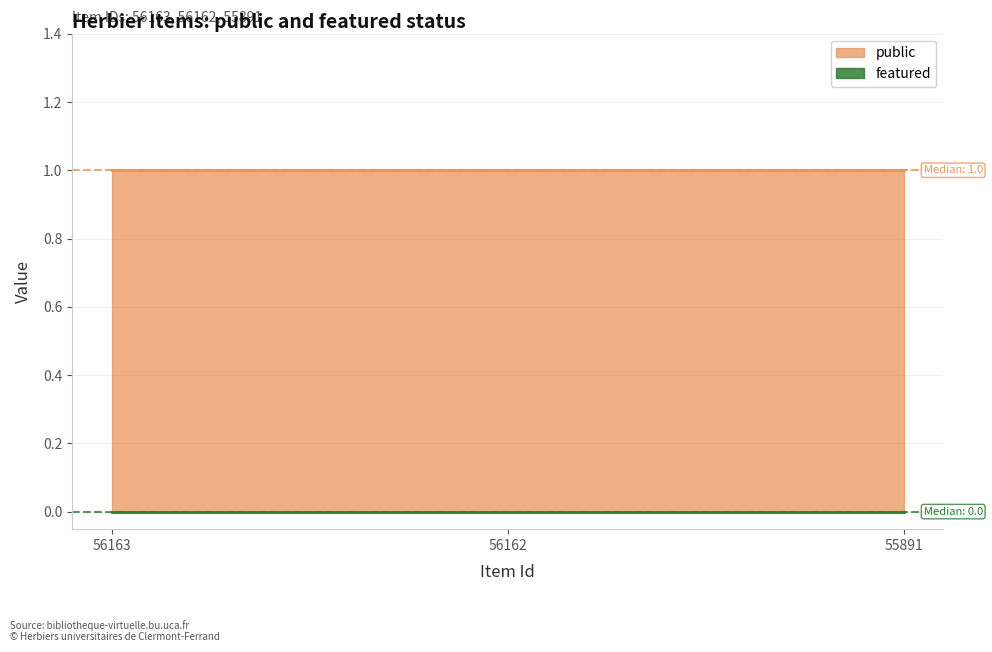

Which has a higher value, 56163 or 55891?

56163